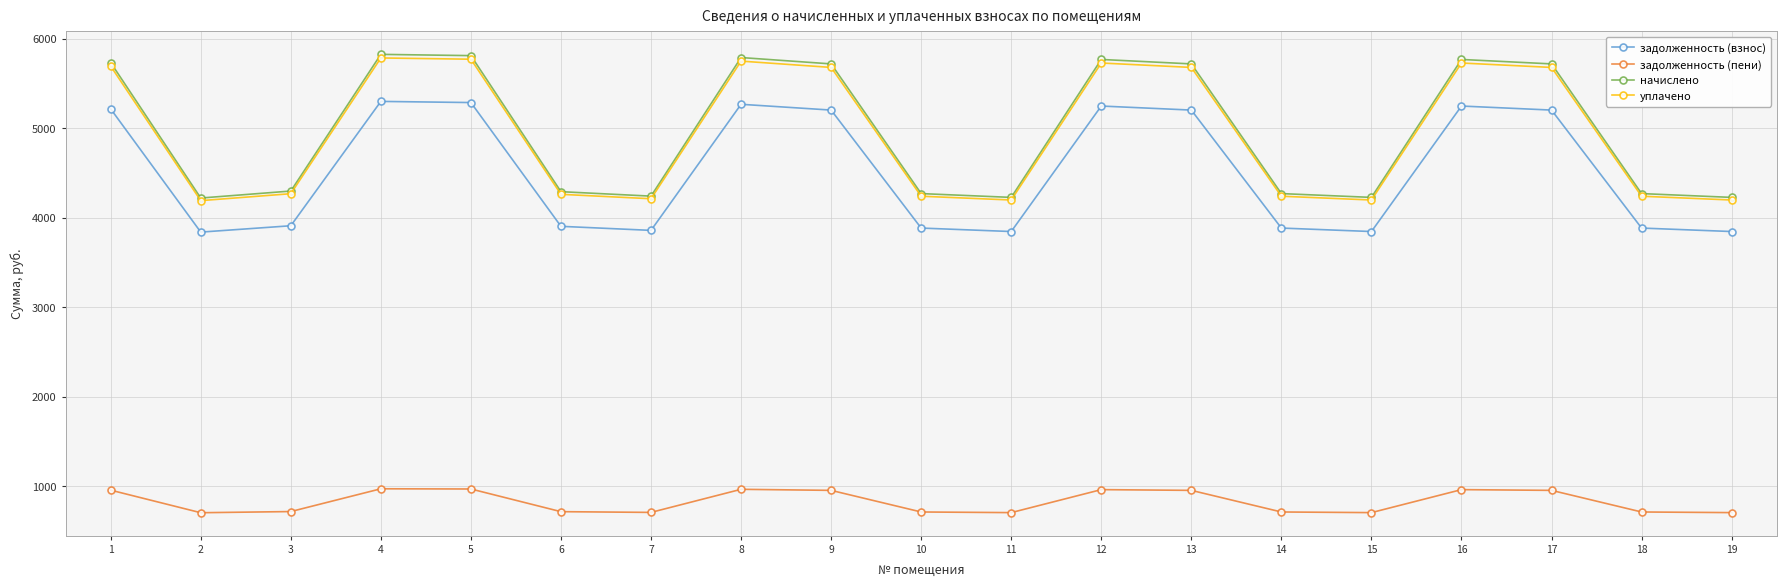

The value of задолженность (взнос) at 10 is 808.1. True or false?

False